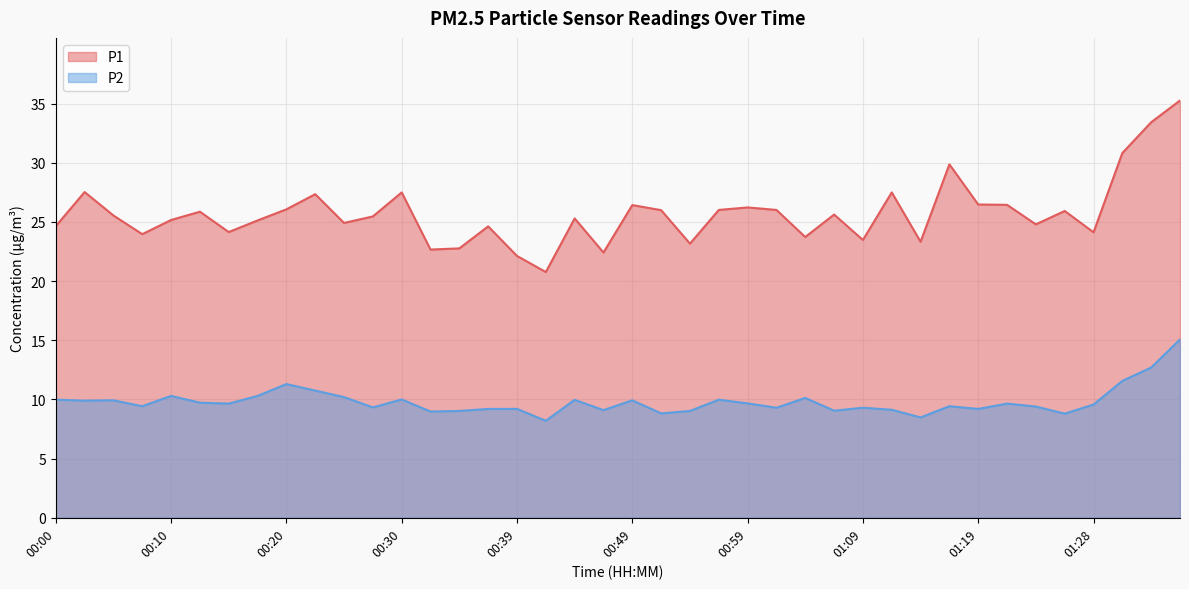

True or false: P1 and P2 cross at least once.

False